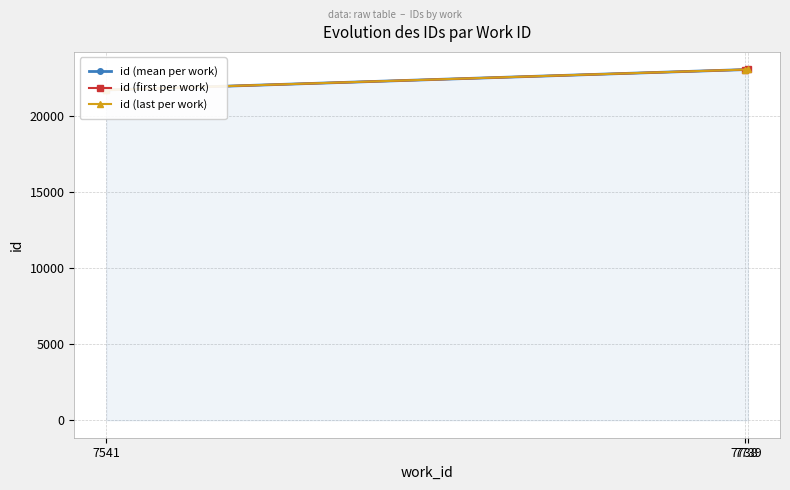

Reading left to right, extract all data points from this chart.

id (mean per work): 21679.5	23017.5	23029.0
id (first per work): 21678.0	23016.0	23029.0
id (last per work): 21681.0	23019.0	23029.0